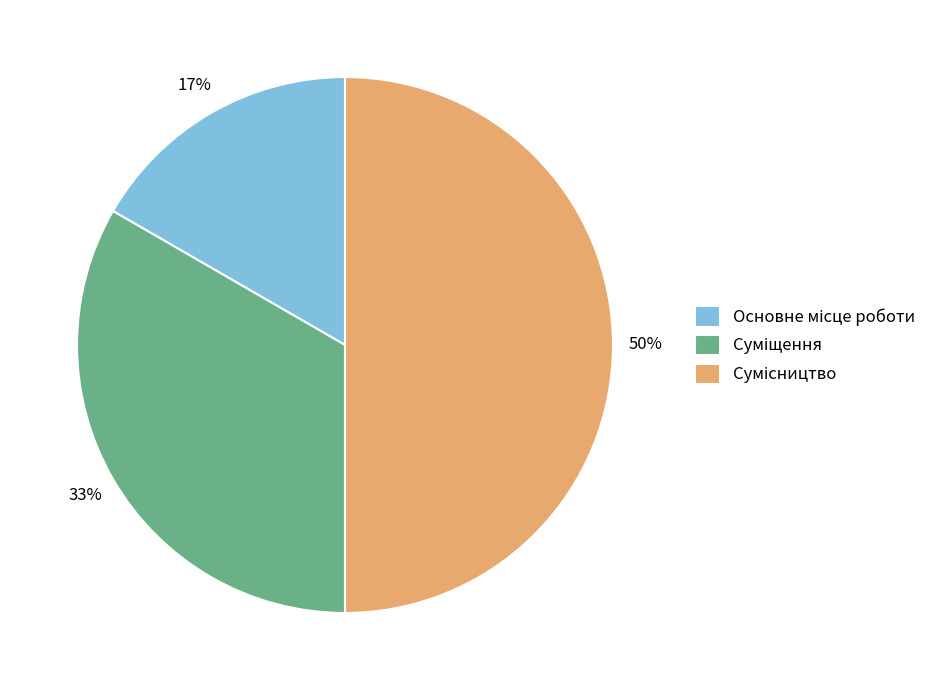

How many slices are in this pie chart?

3